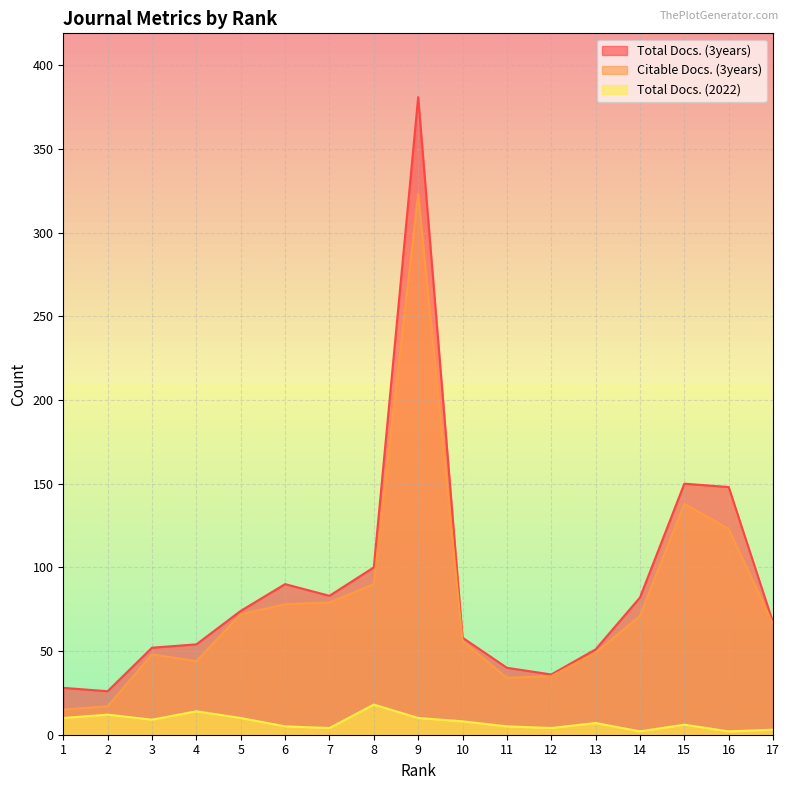

What are all the series names shown in the legend?

Total Docs. (3years), Citable Docs. (3years), Total Docs. (2022)